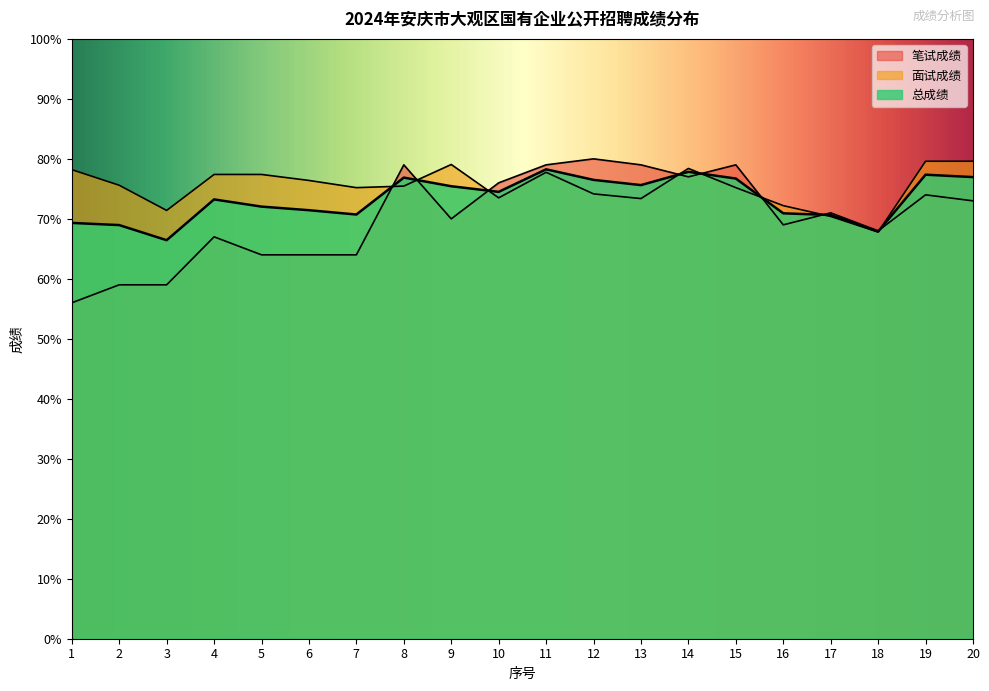

List the series in order of their overall mean, highest first.

面试成绩, 总成绩, 笔试成绩